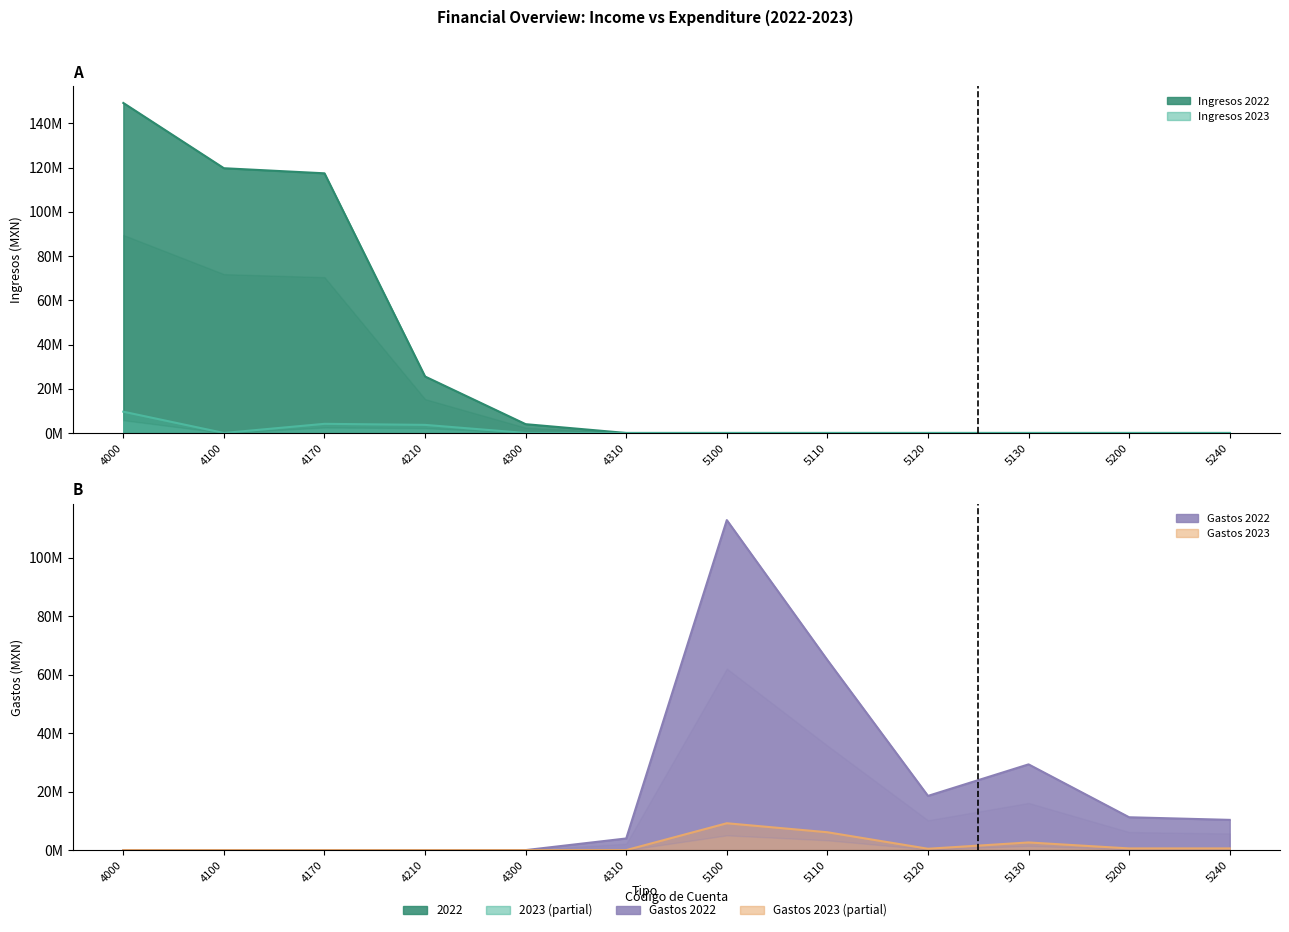

Is the value of Gastos 2023 at 4310 greater than the value of Ingresos 2022 at 5100?

No